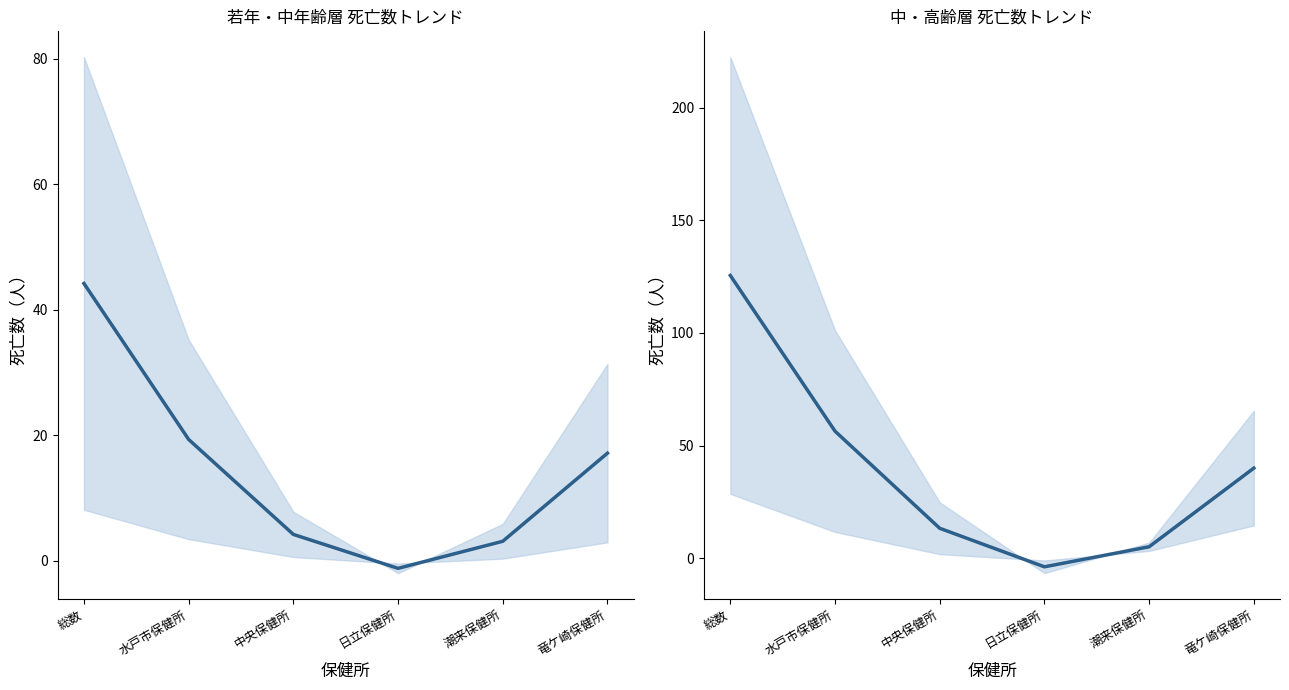

The value of 50～54・60～64・70～74歳 平均 at 総数 is 44.2. True or false?

True